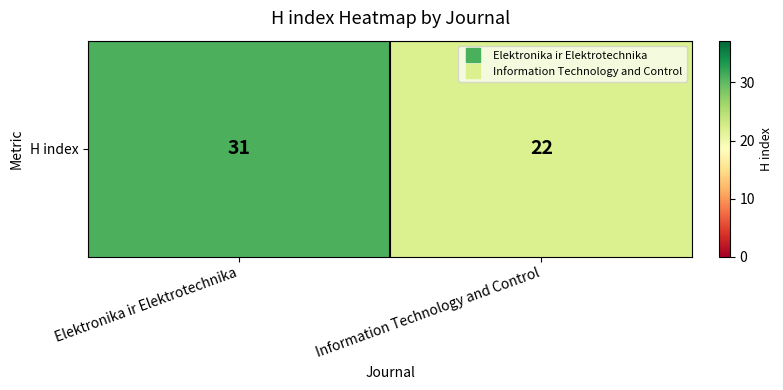

What is the maximum value shown in the chart?

31